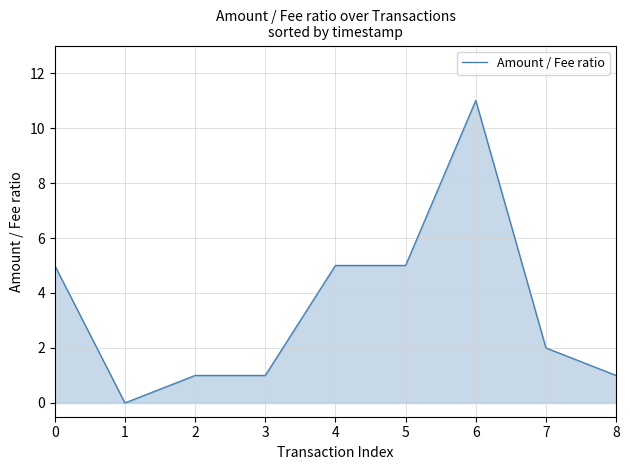

What is the change in value from 6 to 7?

-9.0